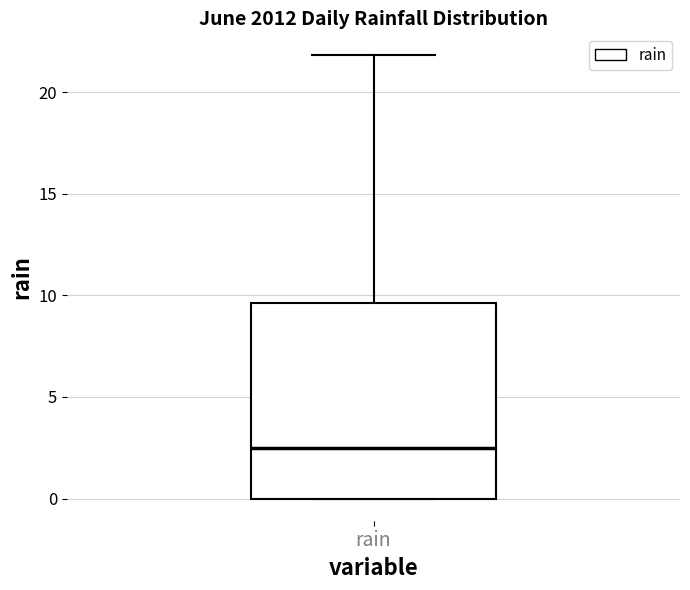

Where does the upper whisker of the box for rain end on the y-axis? The values are not printed on the chart, so give them approximately, as read against the axis.

22.0